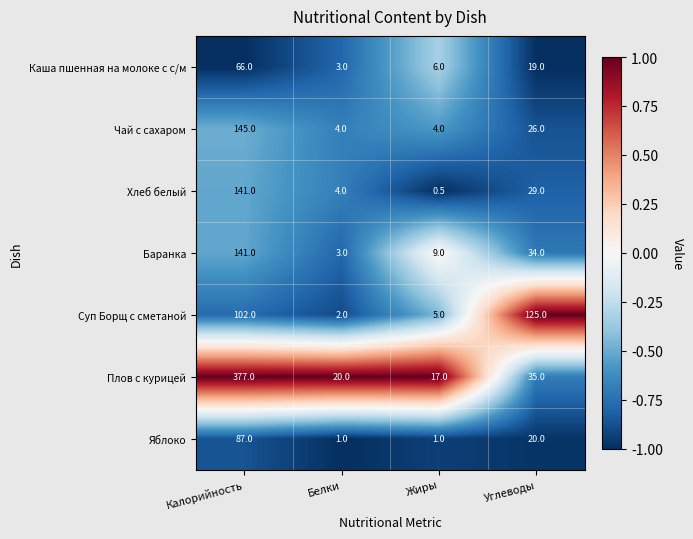

Is it true that Каша пшенная на молоке с с/м equals 97.1 at Калорийность?

False